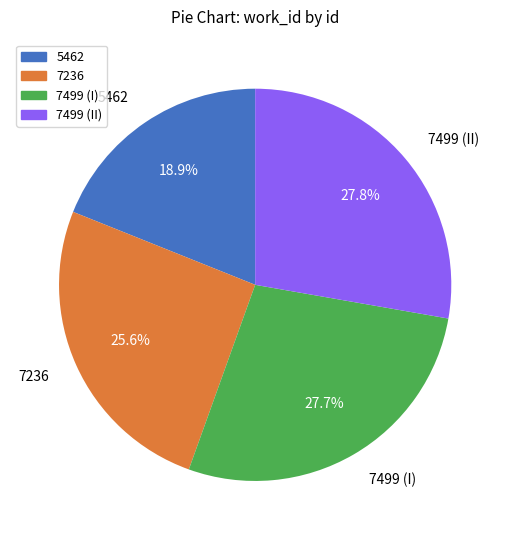

Do 5462 and 7236 together represent more than half of the pie?

No